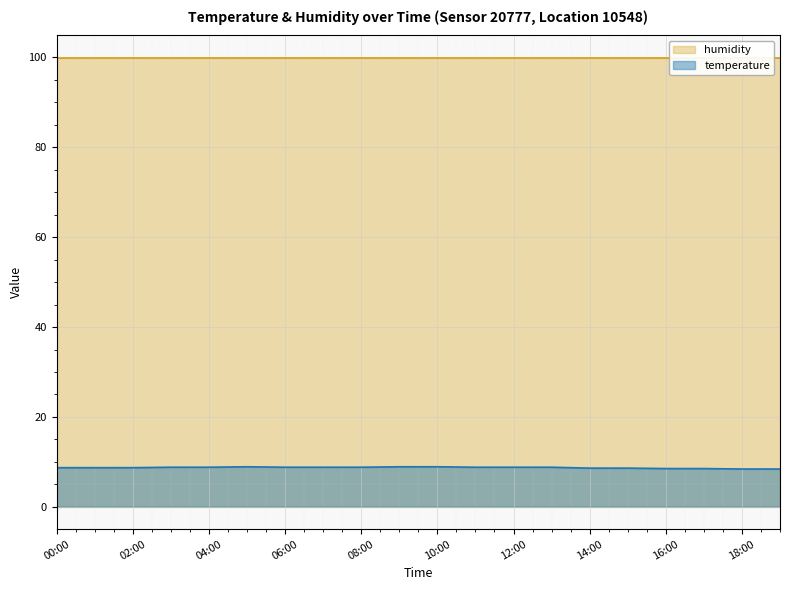

How many points are higher than both their immediate neighbors (excluding endpoints)?

1